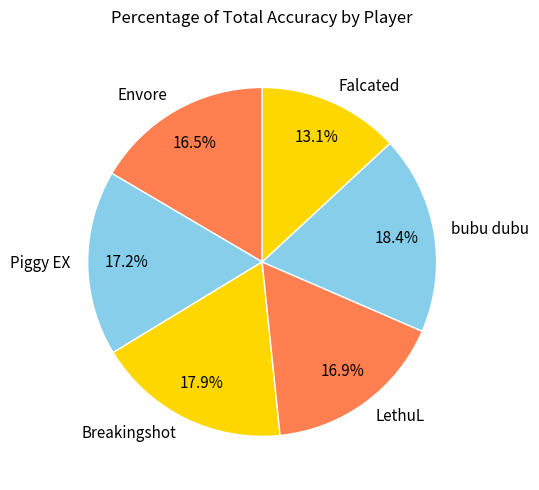

Is Breakingshot the majority of the pie?

No